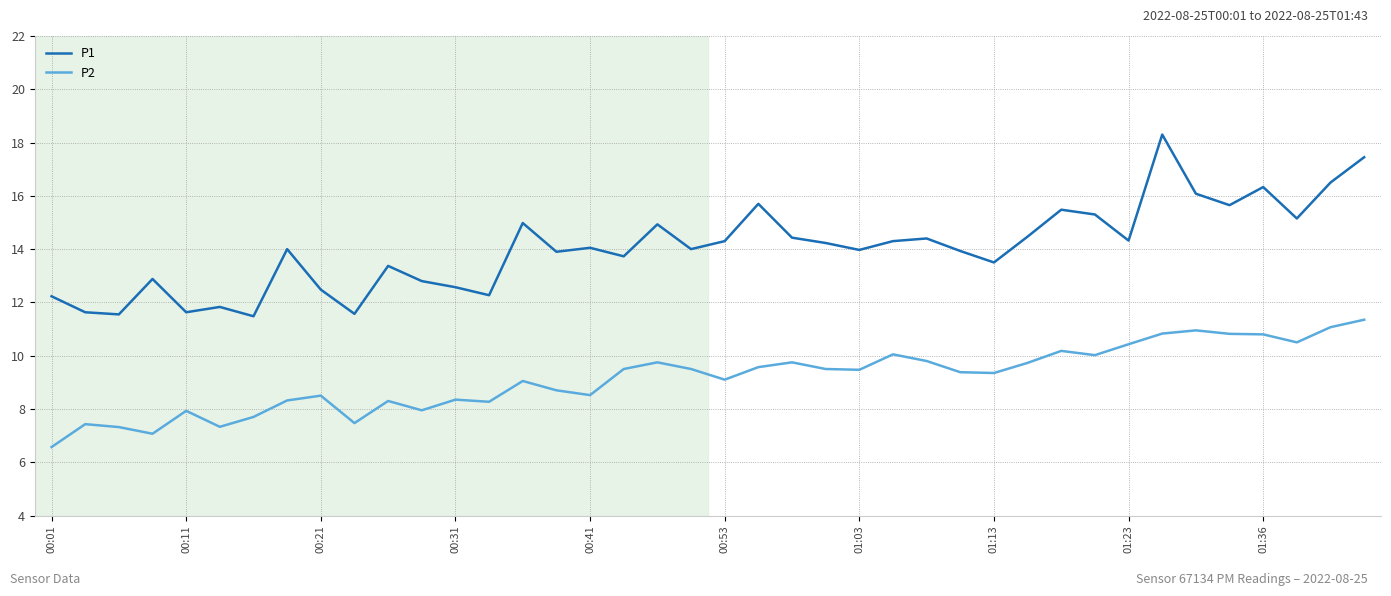

What are all the series names shown in the legend?

P1, P2